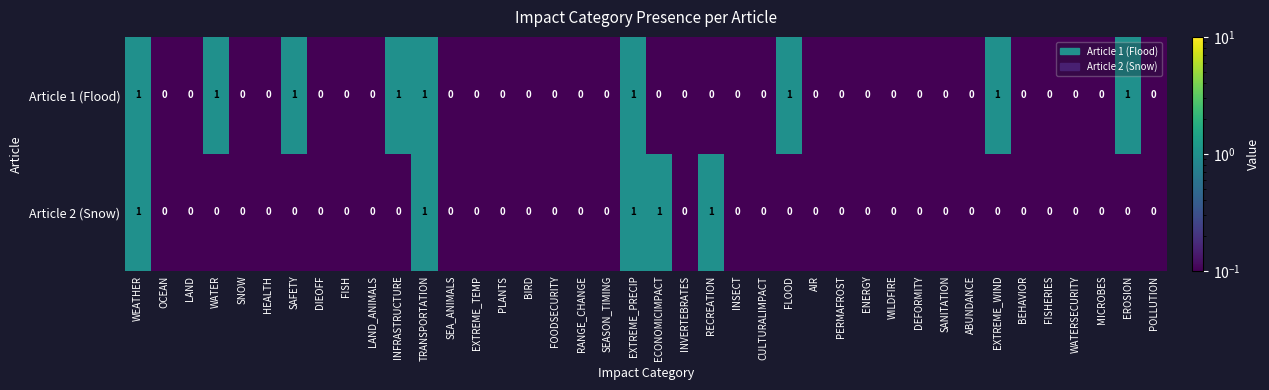

What is the sum of all Article 2 (Snow) values?

5